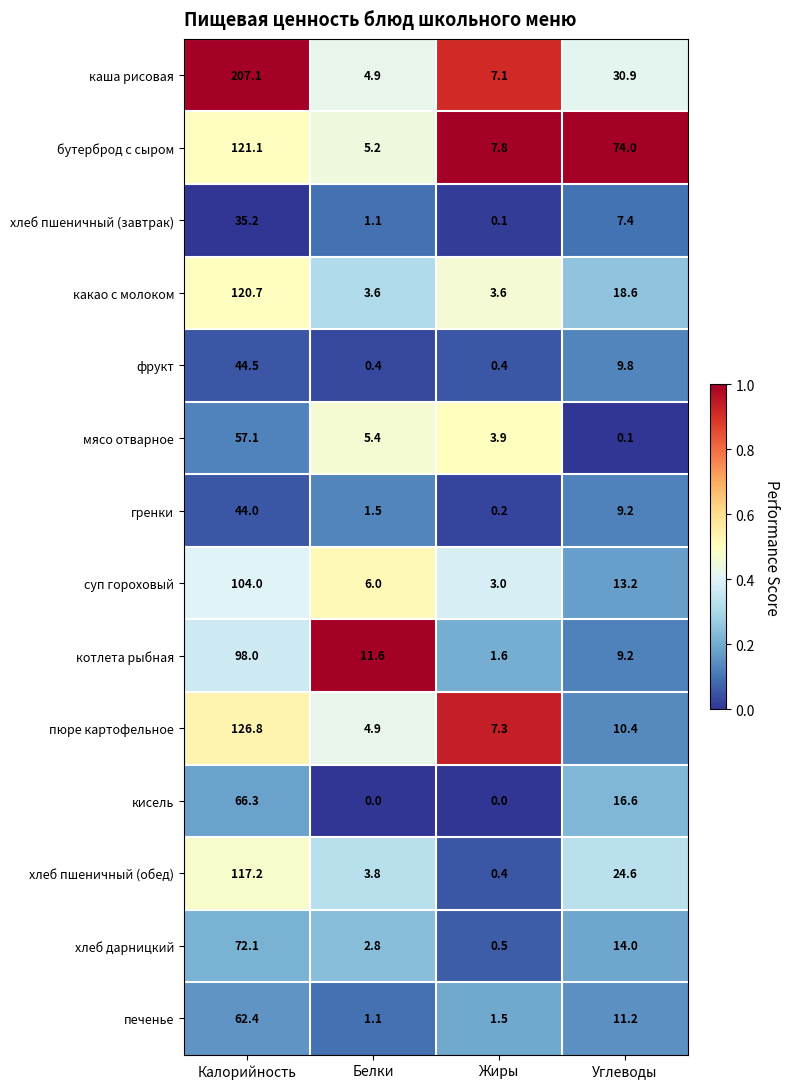

List the labels in order of бутерброд с сыром value, smallest first.

Белки, Жиры, Углеводы, Калорийность